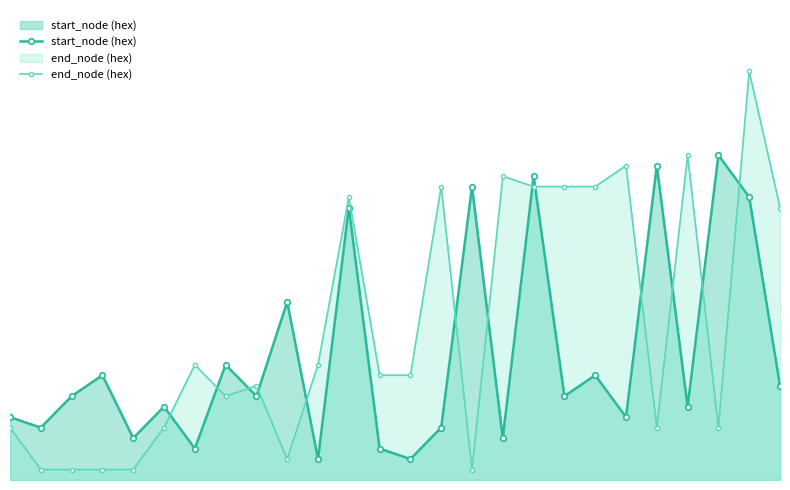

How many times do end_node (hex) and start_node (hex) cross each other?

13